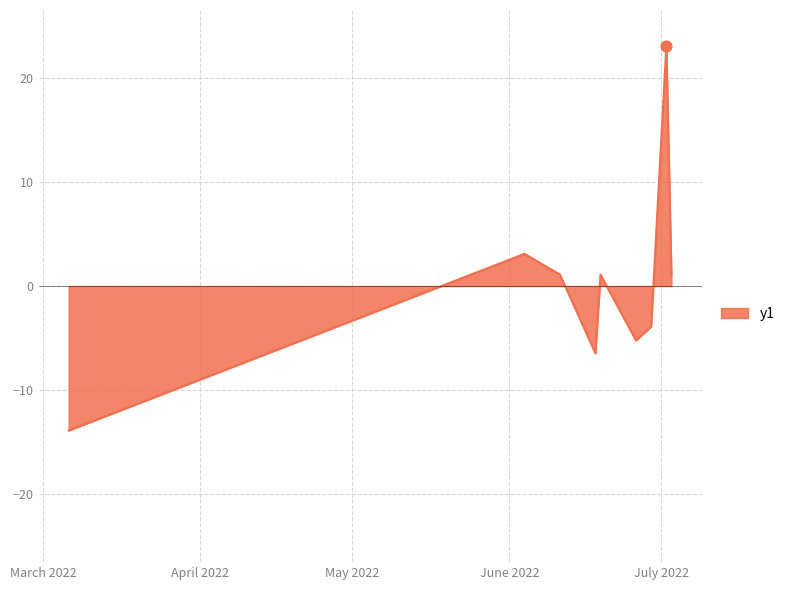

What is the maximum value shown in the chart?

23.1